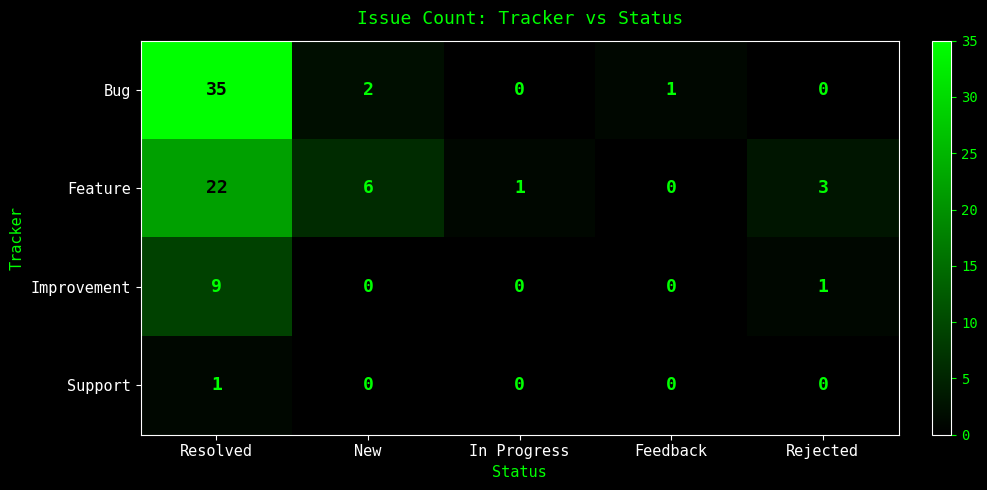

What is the difference between the maximum and second lowest values in the Feature series?

21